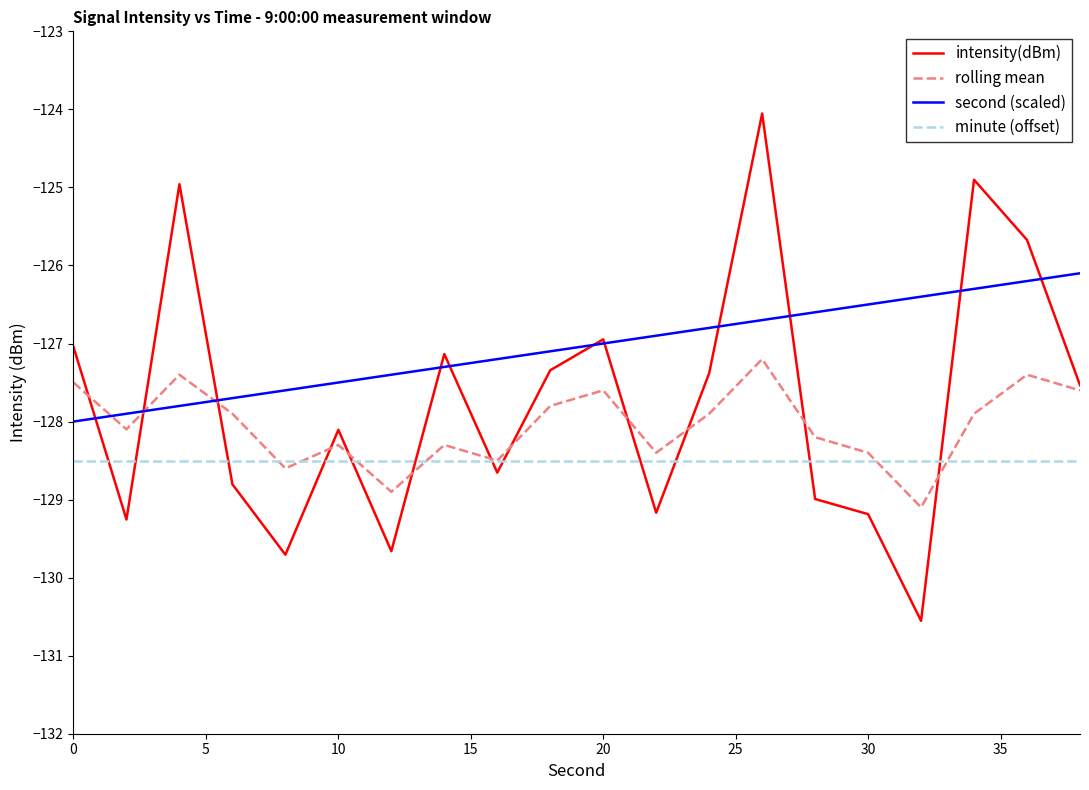

Which series has the largest total across all categories?

second (scaled)